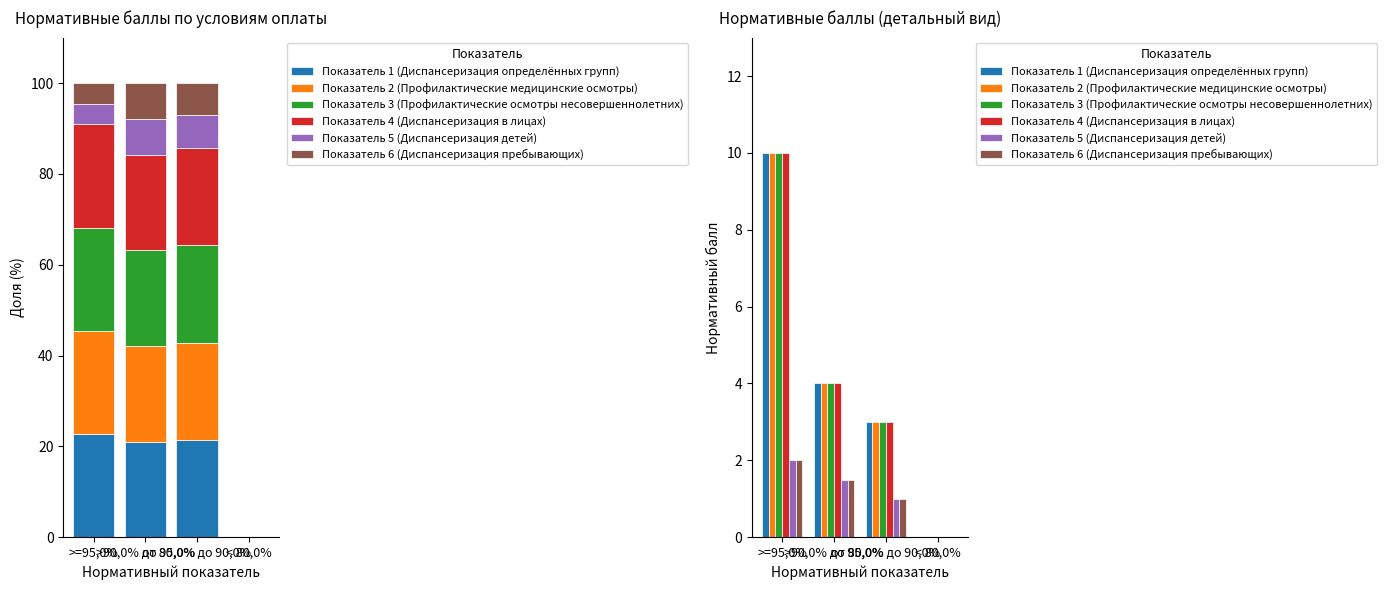

How many bars are there in total?

24